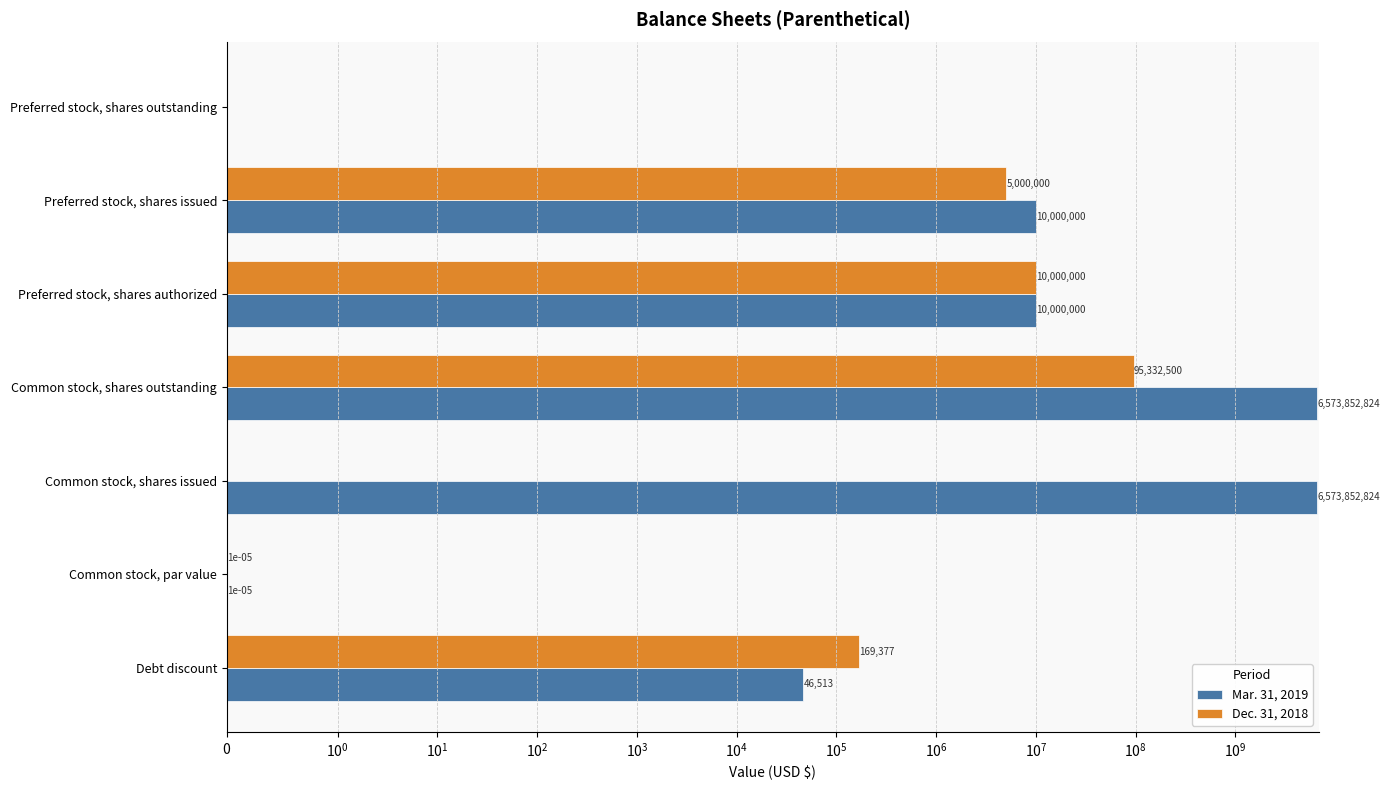

Reading left to right, transcribe all the data shown in this chart.

Mar. 31, 2019: 46513.0	0.0	6573852824.0	6573852824.0	10000000.0	10000000.0	0.0
Dec. 31, 2018: 169377.0	0.0	0.0	95332500.0	10000000.0	5000000.0	0.0